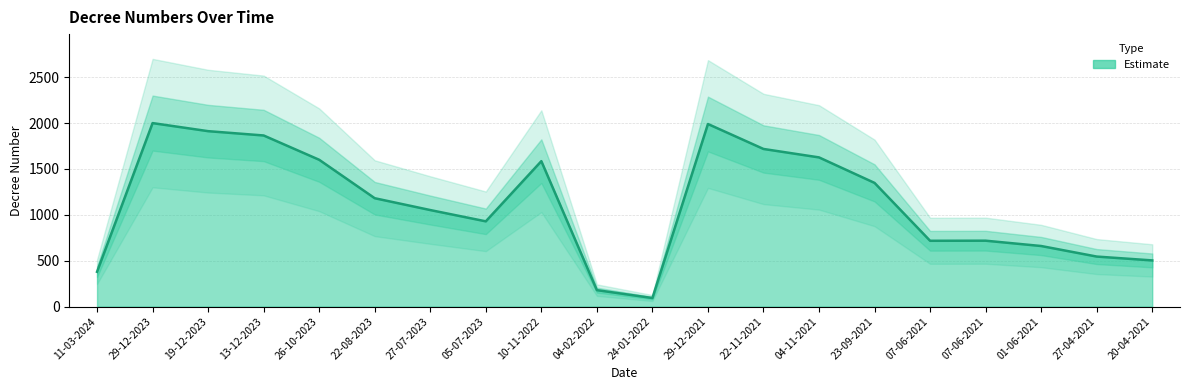

At which category does the data reach its first local peak?

29-12-2023